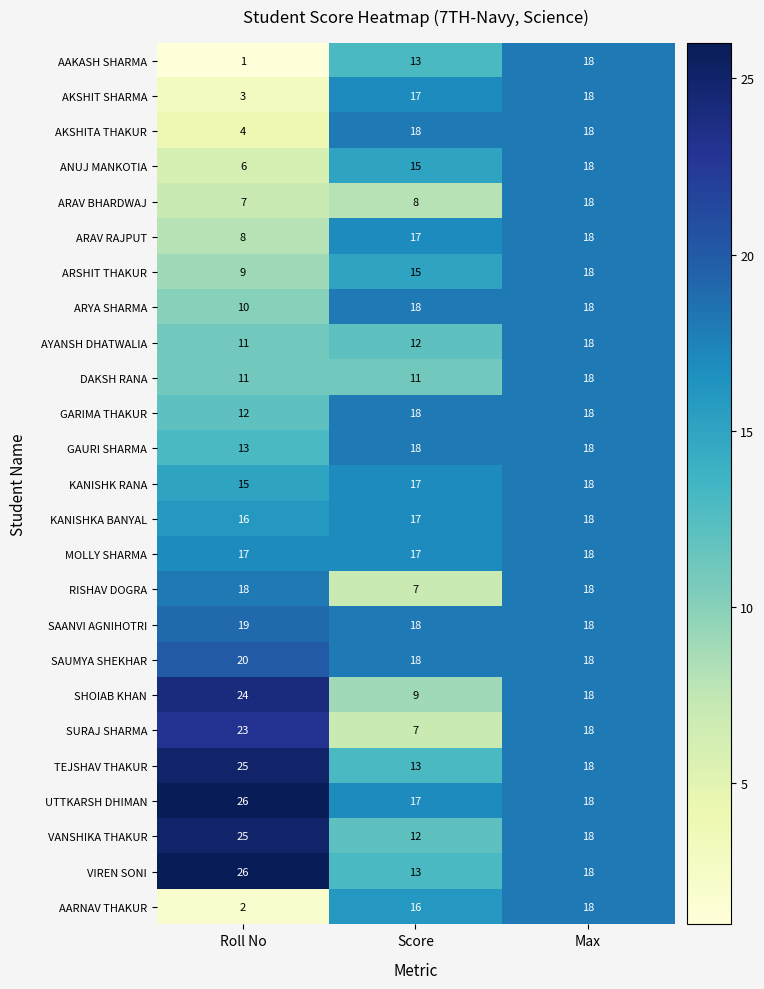

Which label corresponds to the smallest value in the chart?

Roll No